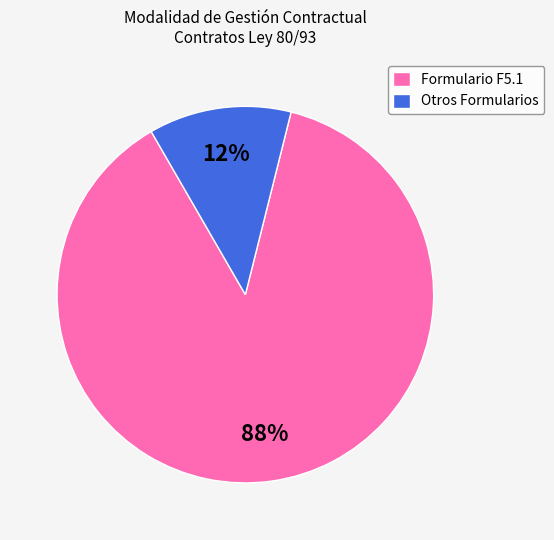

To the nearest percent, what percentage of the pie is Otros Formularios?

12%